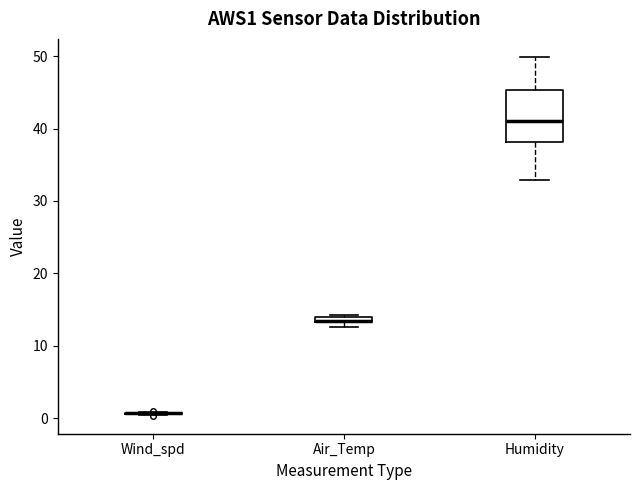

Which box is the tallest, from its lower edge to its upper edge?

Humidity